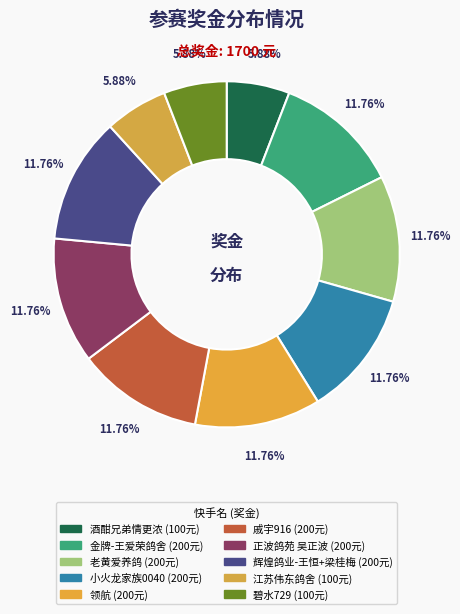

Does any single category account for the majority?

No